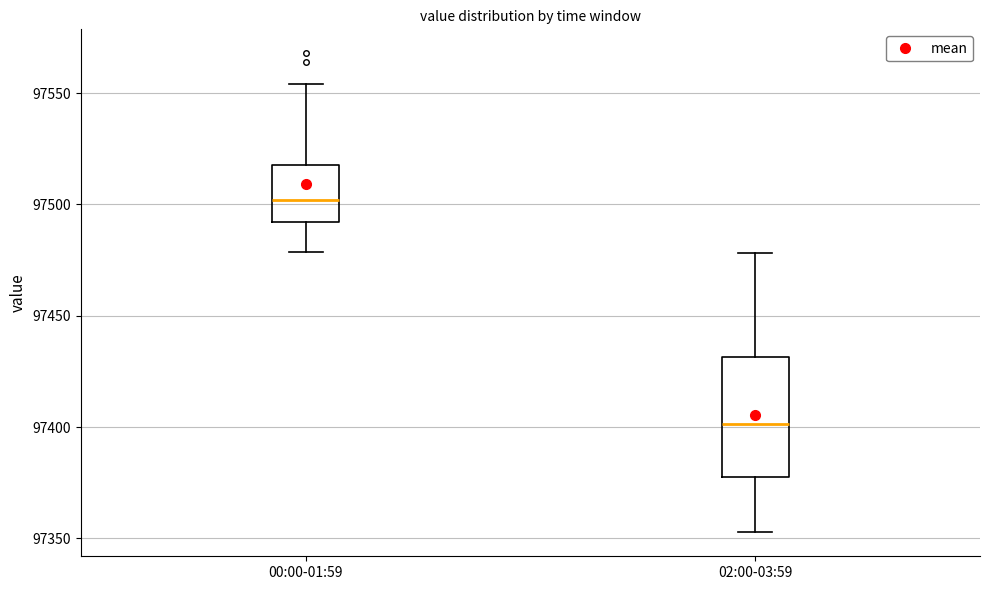

Reading left to right, read every box against the y-axis: the position of its median line, the range the box covers, and the ends of its whiskers. The values are not printed on the chart, so give them approximately, as read against the axis.

00:00-01:59: median 97500, box 97490 to 97520, whiskers 97480 to 97555
02:00-03:59: median 97400, box 97380 to 97430, whiskers 97355 to 97480